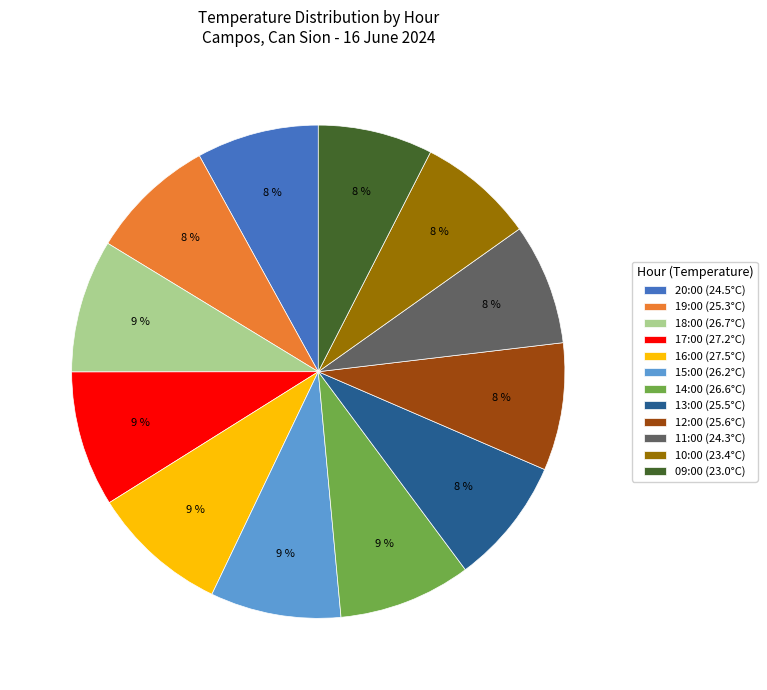

Between 14:00 (26.6°C) and 10:00 (23.4°C), which is larger?

14:00 (26.6°C)